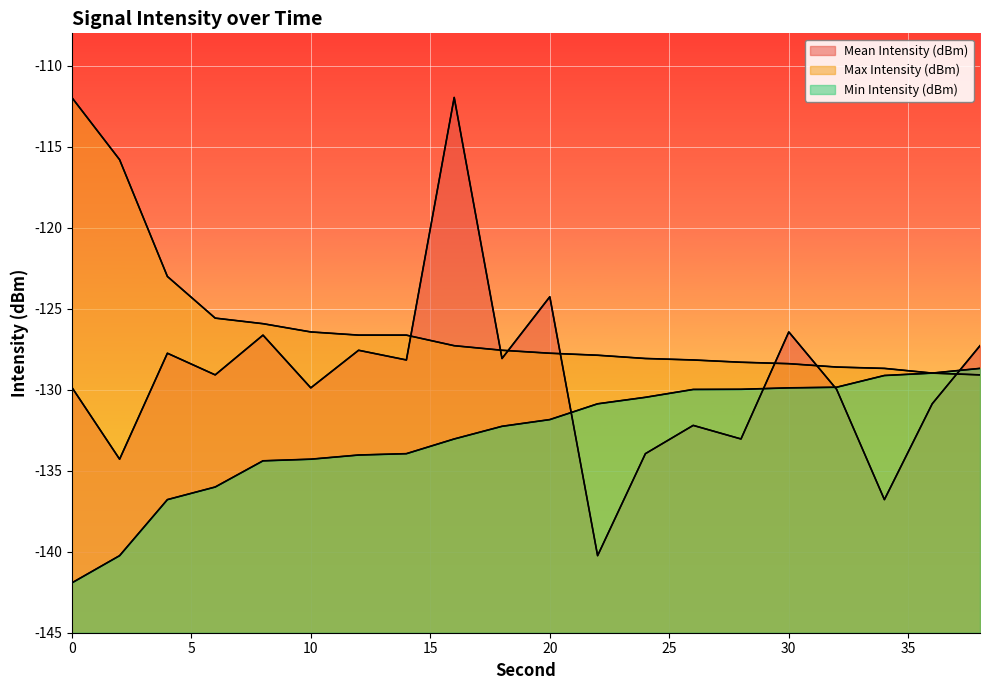

Is it true that Max Intensity (dBm) equals -89.4 at 24?

False